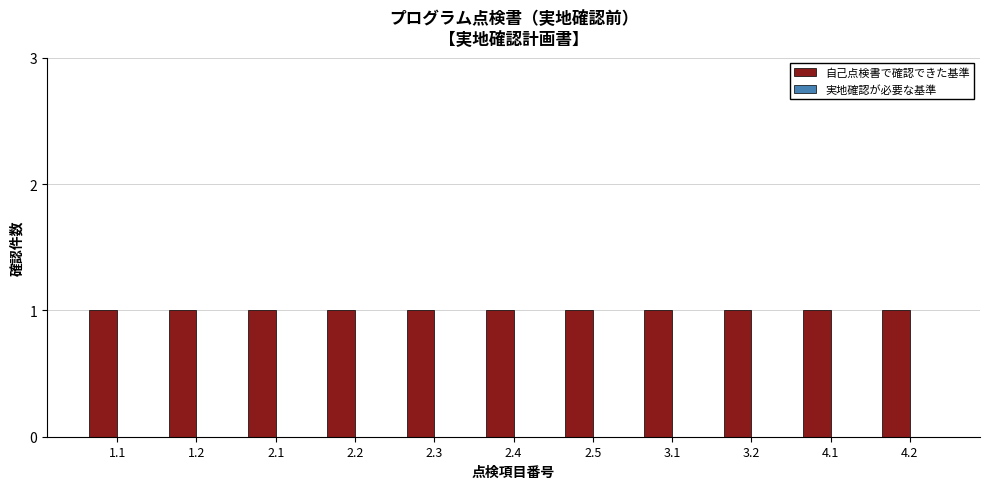

Count the number of data series in this chart.

2